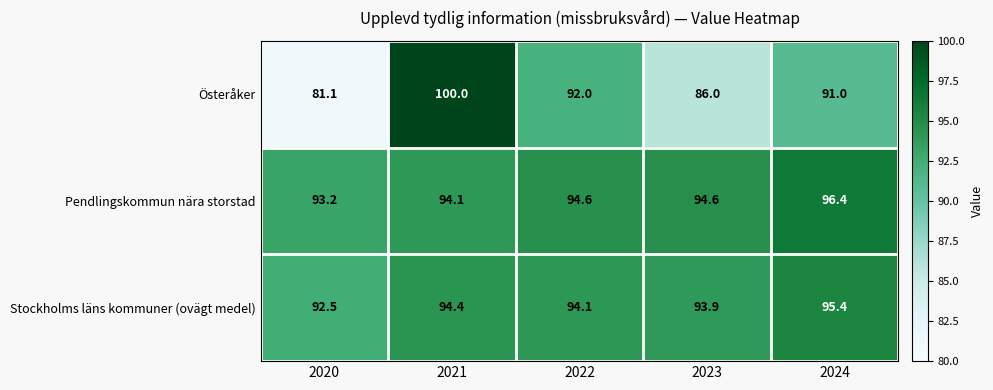

Reading right to left, extract all data points from this chart.

Österåker: 91.0	86.0	92.0	100.0	81.1
Pendlingskommun nära storstad: 96.4	94.6	94.6	94.1	93.2
Stockholms läns kommuner (ovägt medel): 95.4	93.9	94.1	94.4	92.5